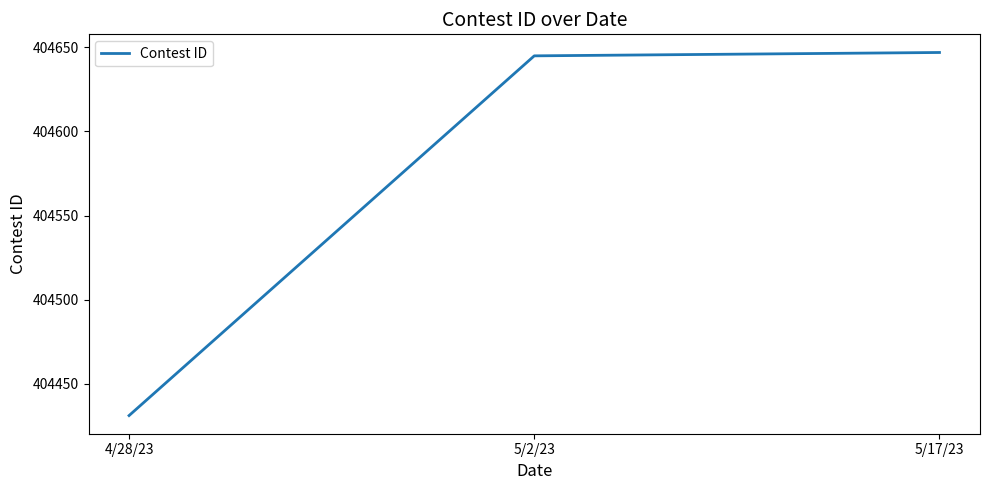

Which has a higher value, 5/17/23 or 4/28/23?

5/17/23